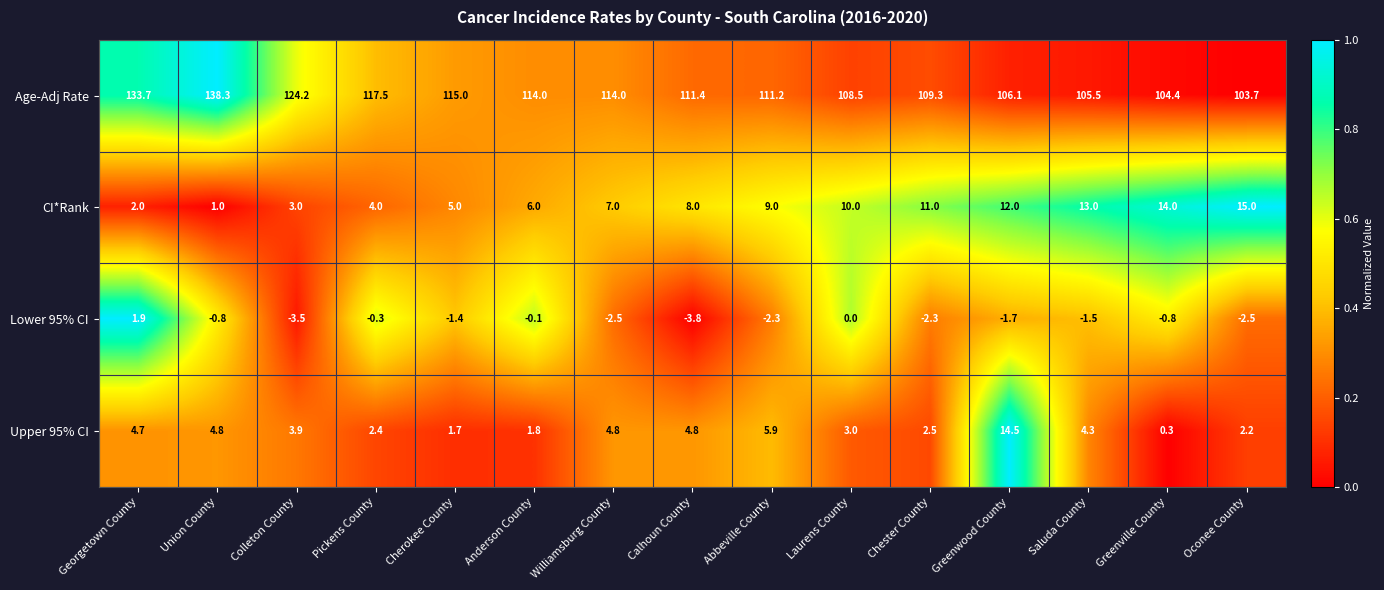

At which label is Age-Adj Rate closest to 121?

Colleton County